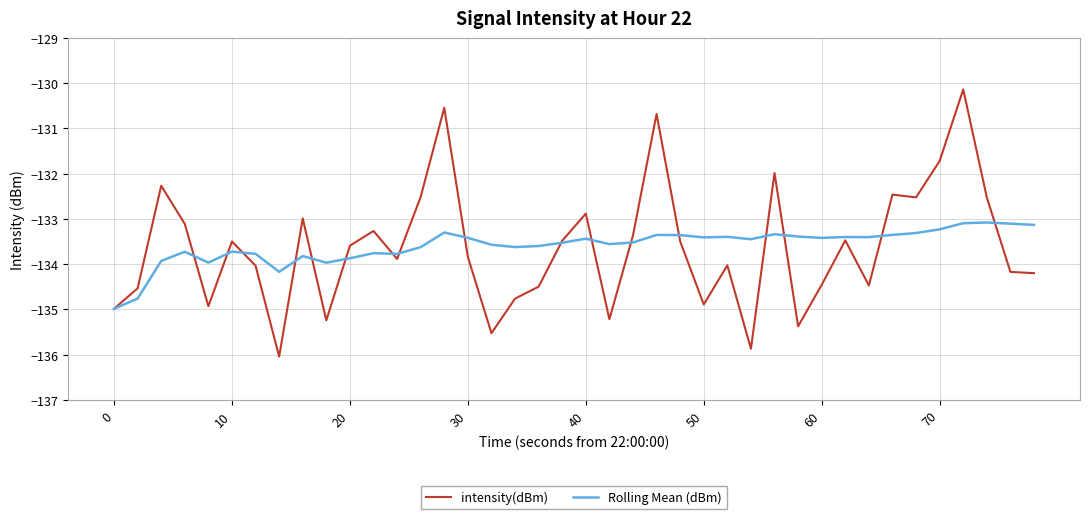

What is the highest value of the intensity(dBm) series?

-130.1